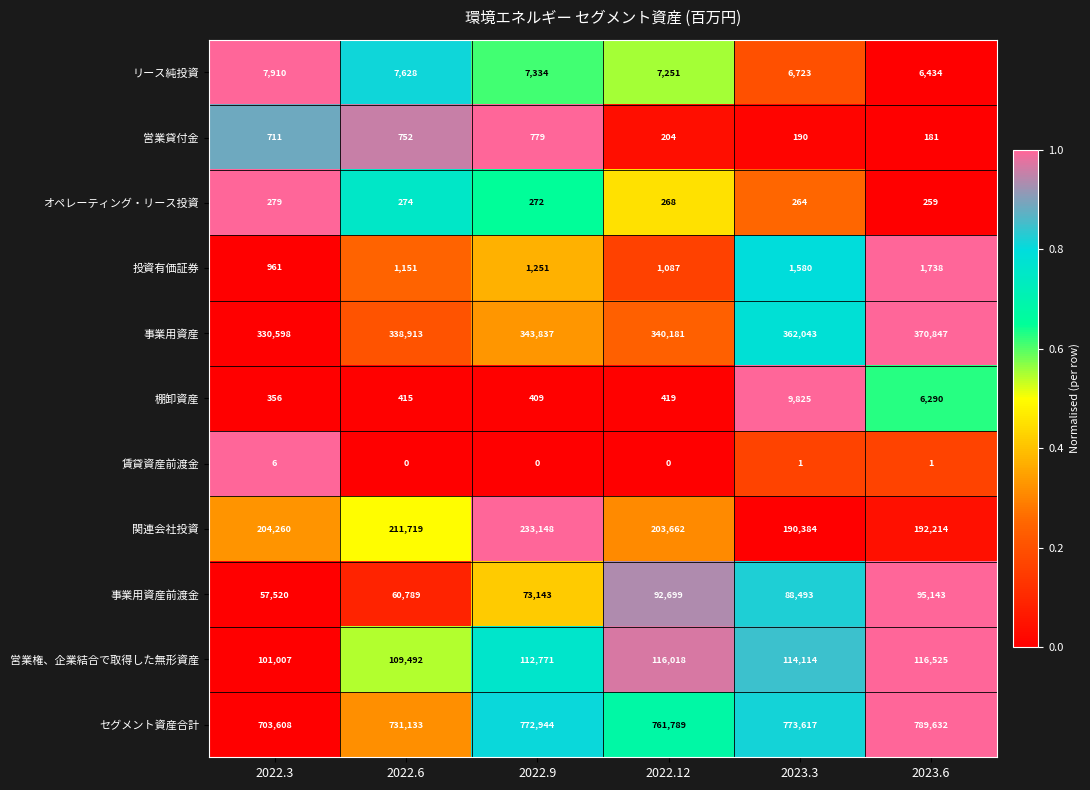

At how many categories does at least one series exceed 459539?

6